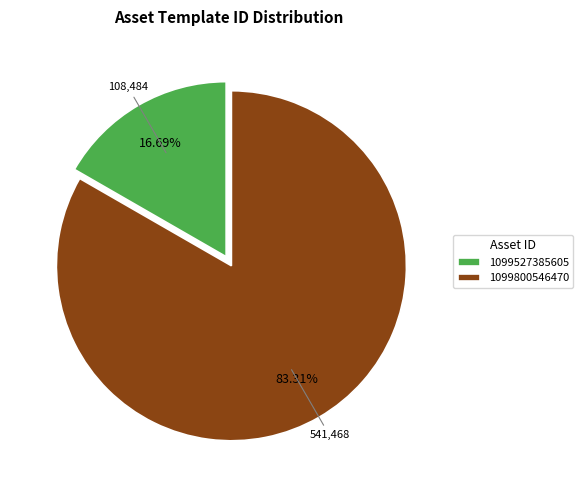

Is it true that 1099527385605 is 17% of the pie?

True